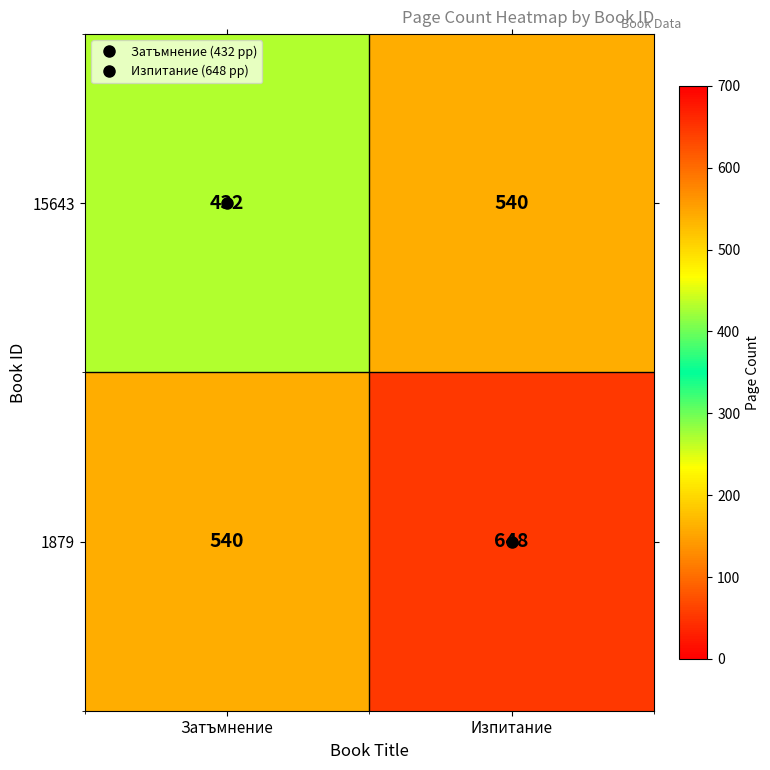

What is the sum of all 1879 values?

1188